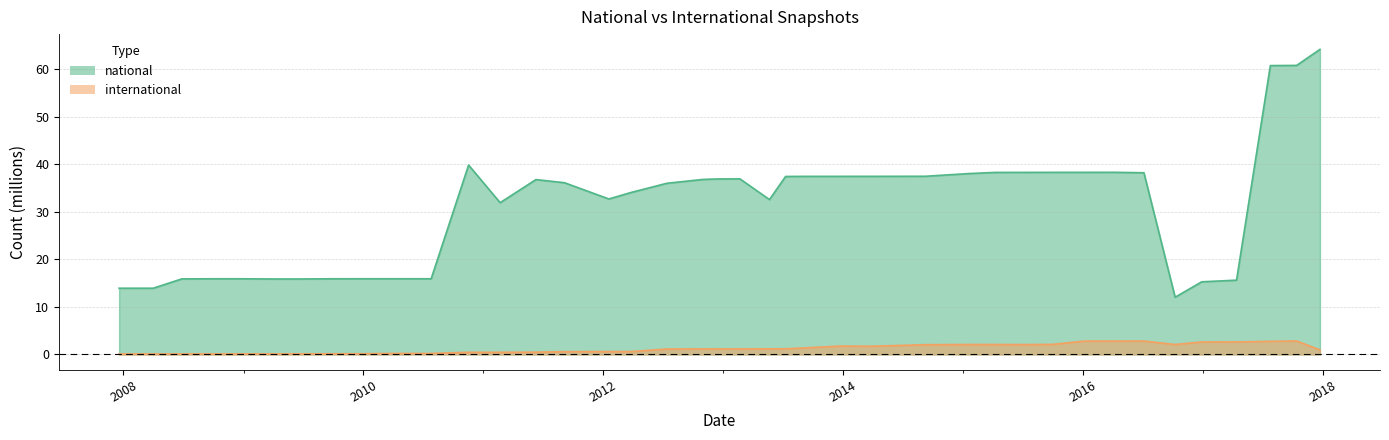

True or false: national and international intersect in this chart.

False